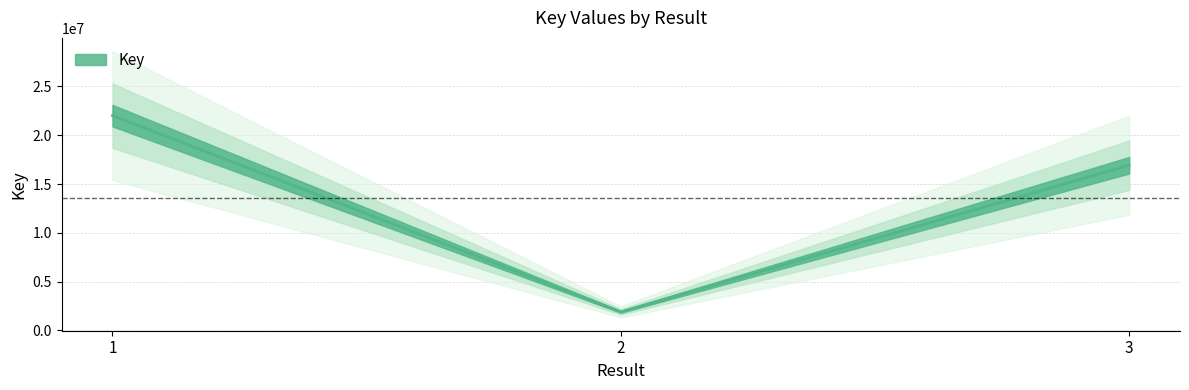

The chart shows a value of 3373698 at 2. True or false?

False